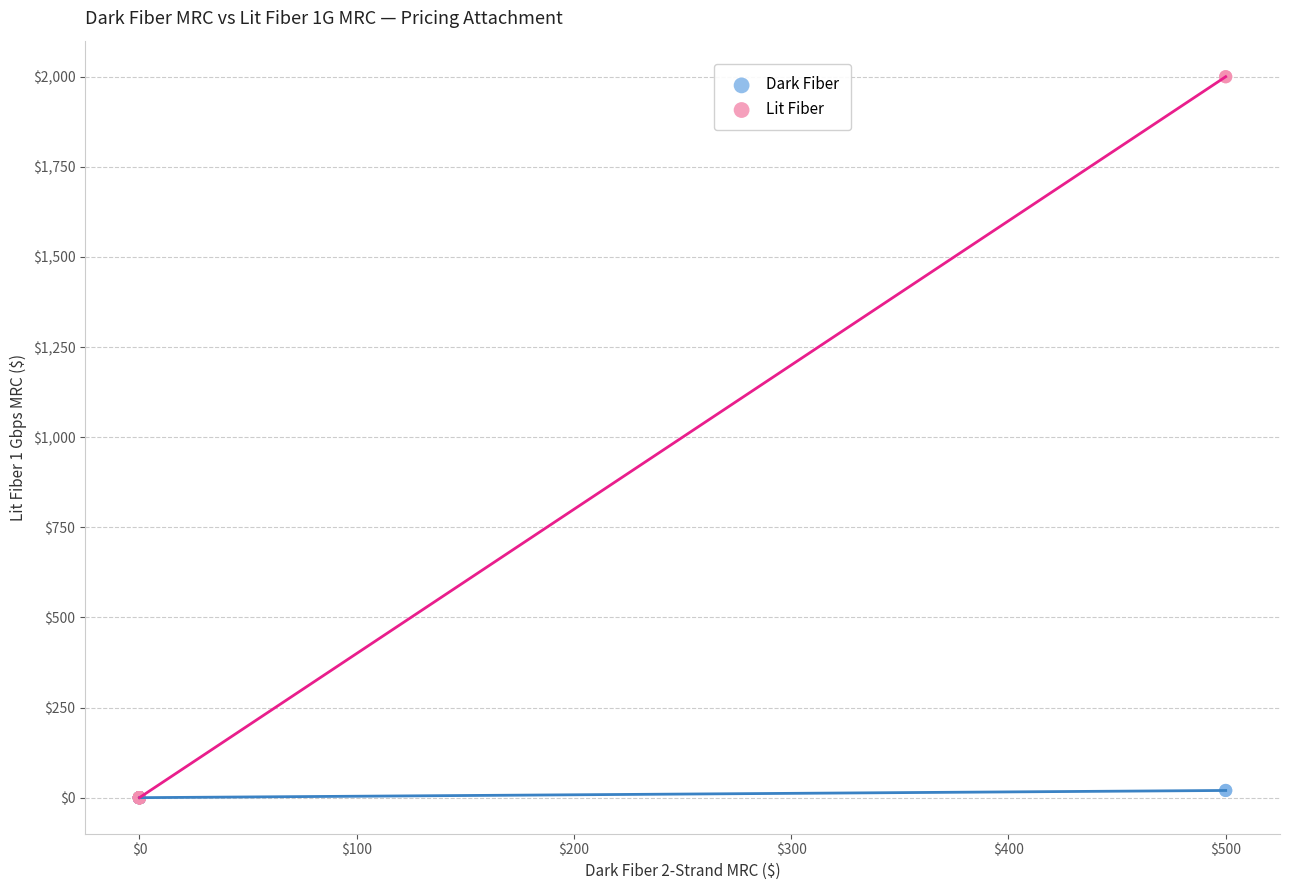

Which series has the largest Y range (max minus min)?

Lit Fiber